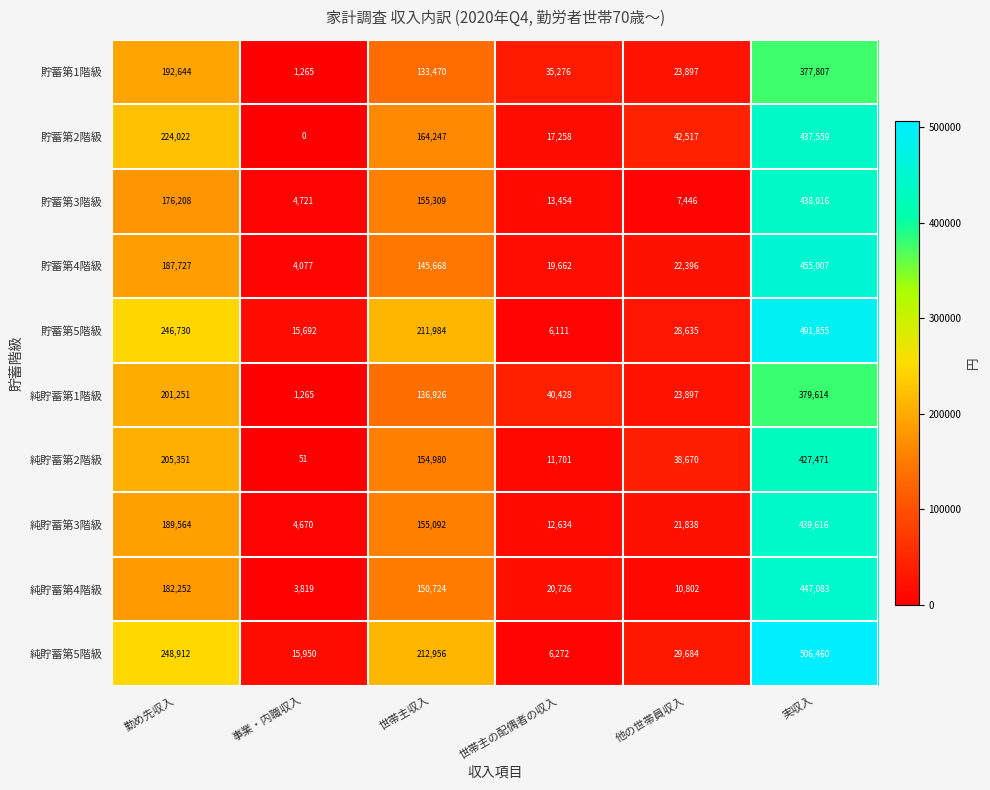

What is the maximum value for 純貯蓄第1階級?

379614